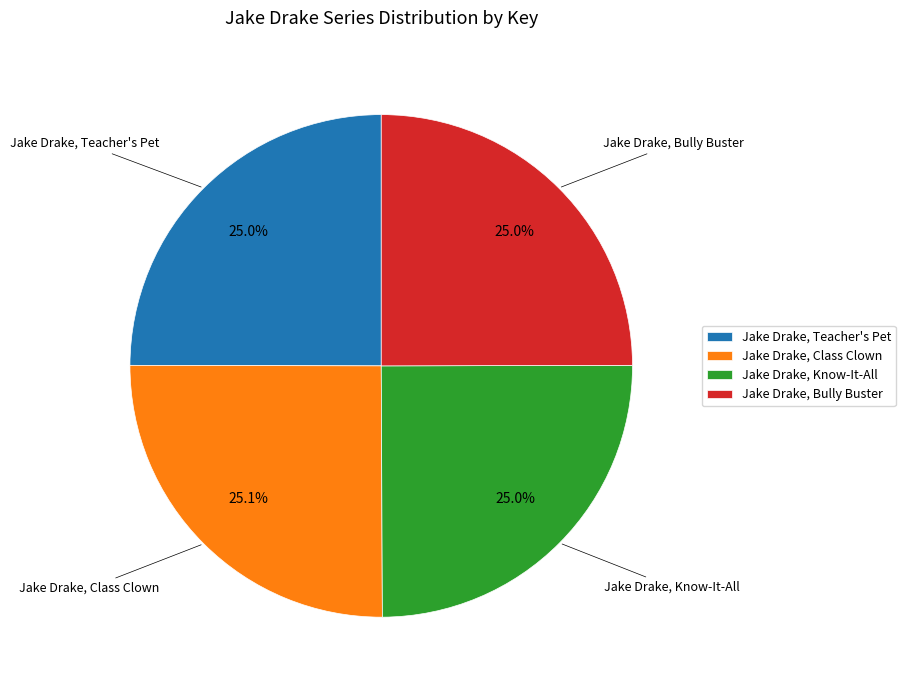

Do Jake Drake, Class Clown and Jake Drake, Know-It-All together represent more than half of the pie?

Yes